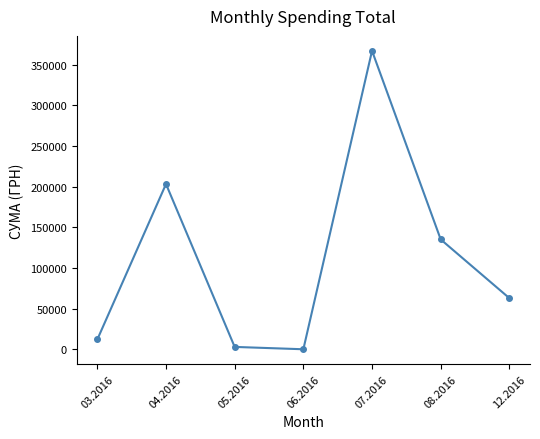

What is the difference between the maximum and second lowest values?

363804.1